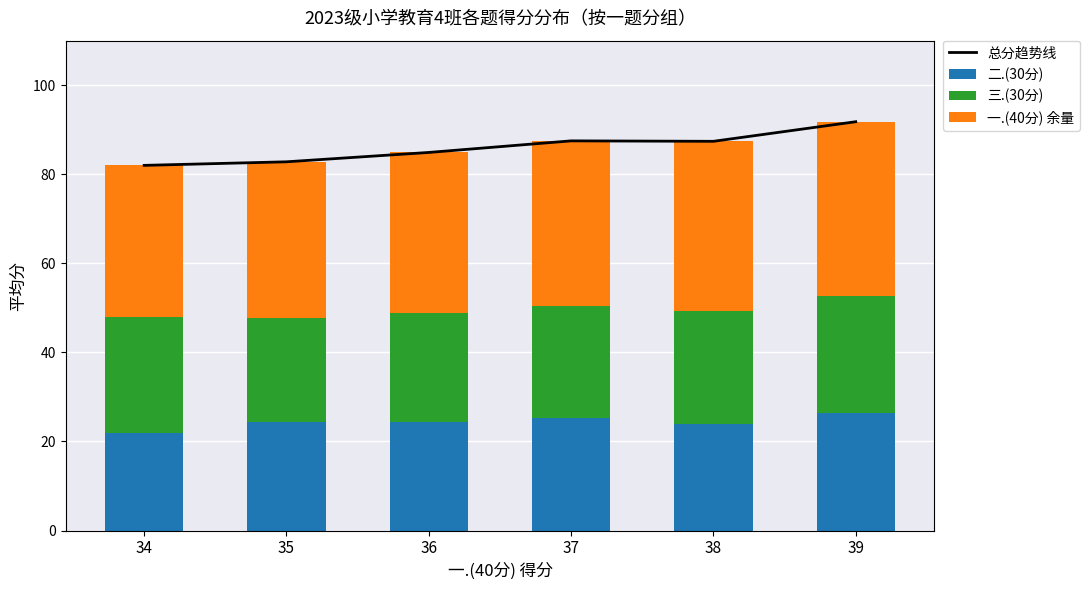

At which category is the sum across all series the highest?

39